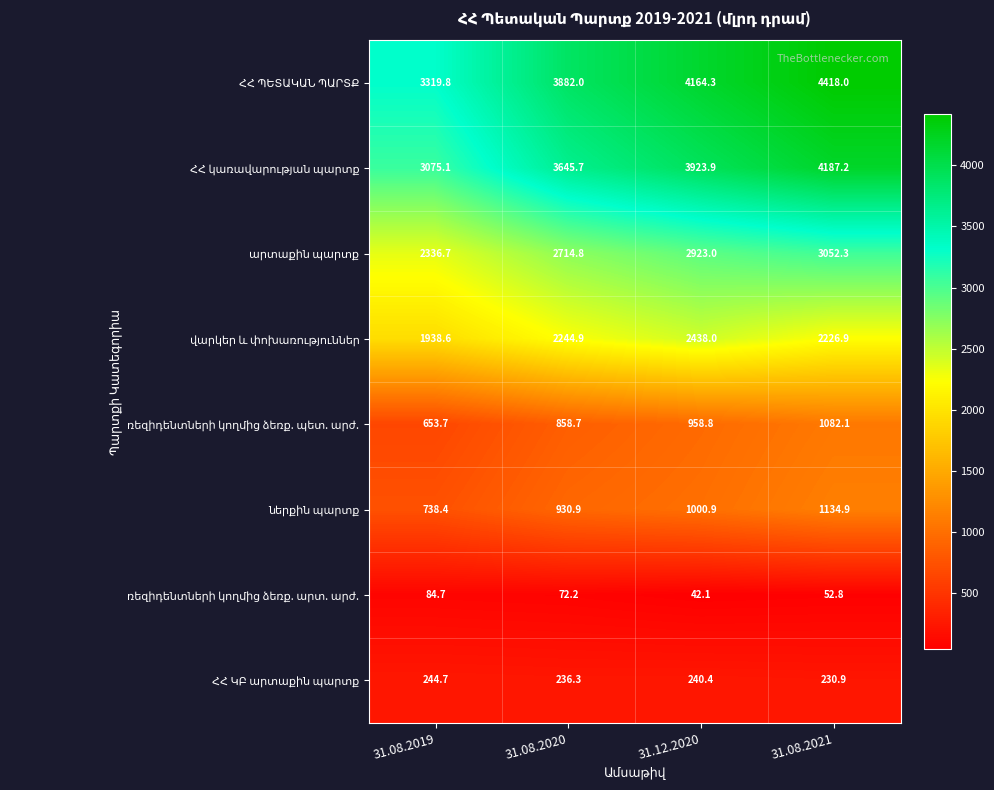

At how many categories does at least one series exceed 3837?

3